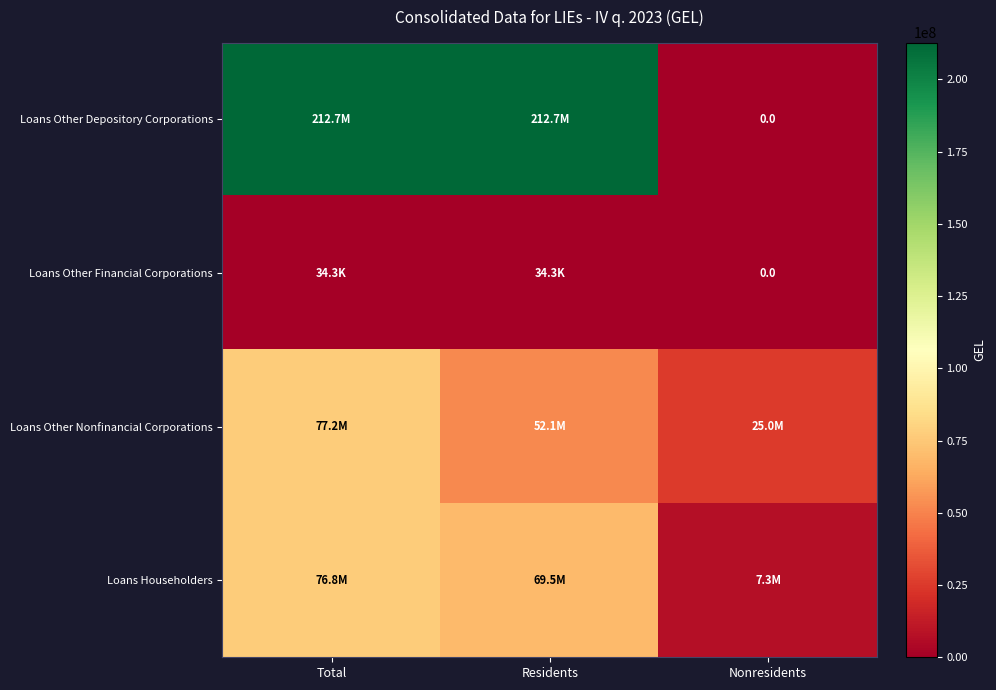

Between Total and Residents, which is larger?

Total